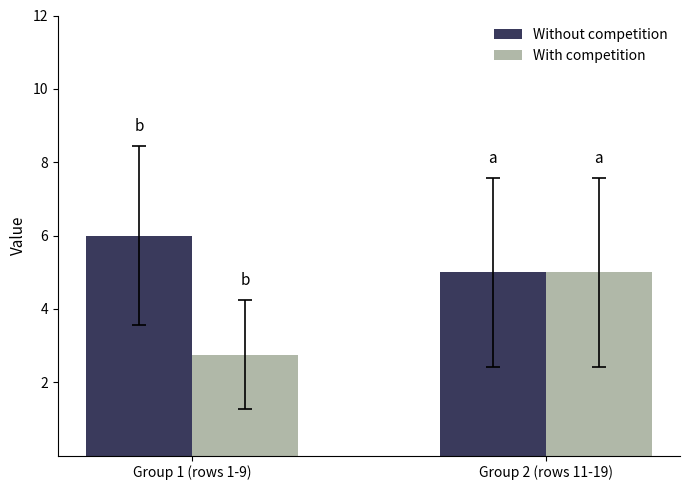

What is the minimum value for Without competition?

5.0